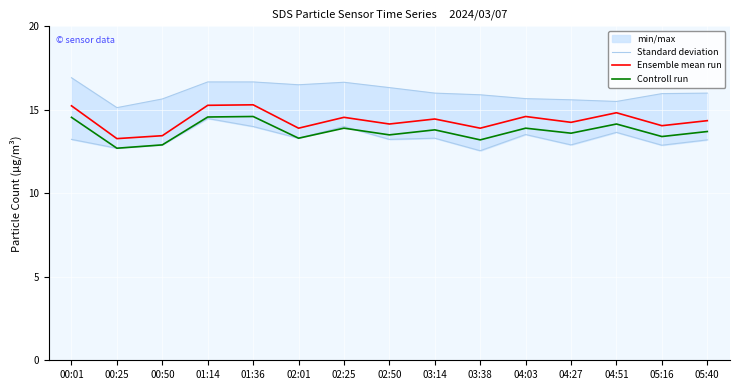

What is the difference between the maximum and minimum values in the Ensemble mean run series?

2.0